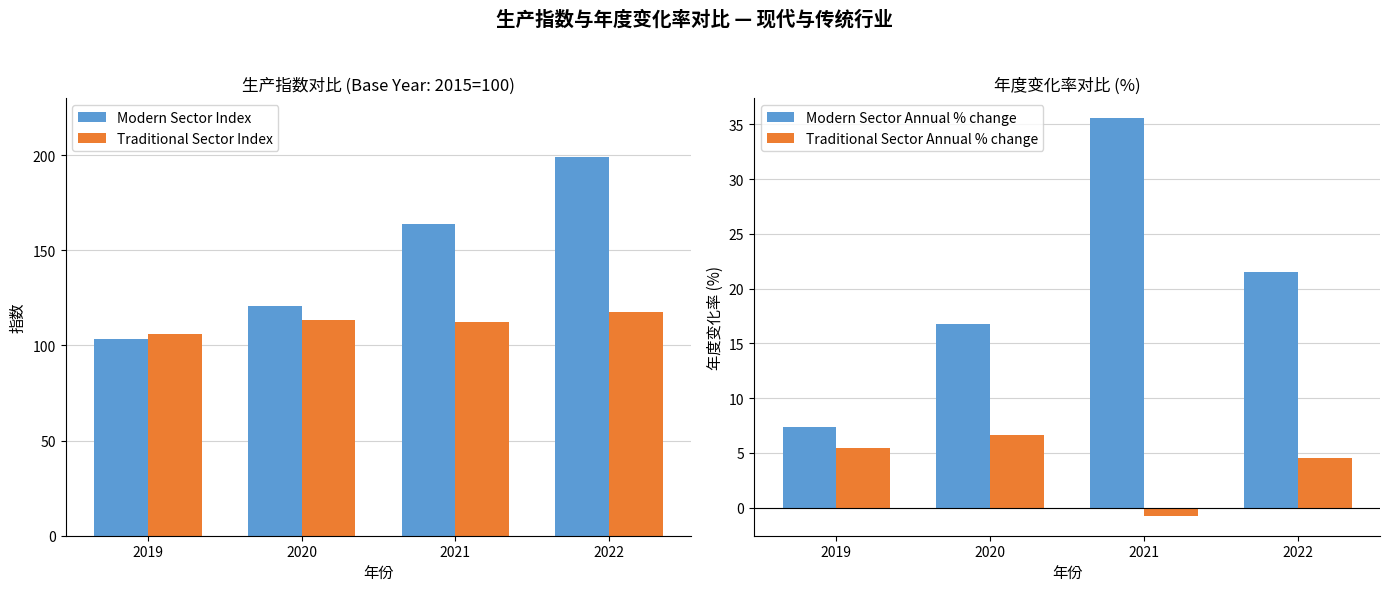

The value of Modern Sector Index at 2020 is 56.8. True or false?

False